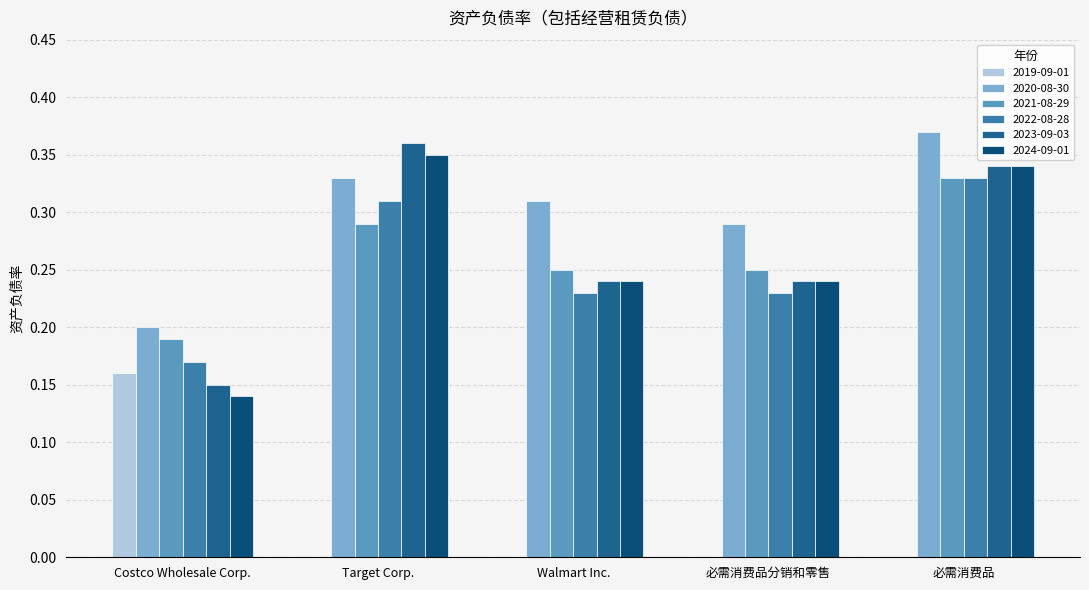

Reading left to right, what are all the values shown in this chart?

2019-09-01: 0.2	0.0	0.0	0.0	0.0
2020-08-30: 0.2	0.3	0.3	0.3	0.4
2021-08-29: 0.2	0.3	0.2	0.2	0.3
2022-08-28: 0.2	0.3	0.2	0.2	0.3
2023-09-03: 0.1	0.4	0.2	0.2	0.3
2024-09-01: 0.1	0.3	0.2	0.2	0.3